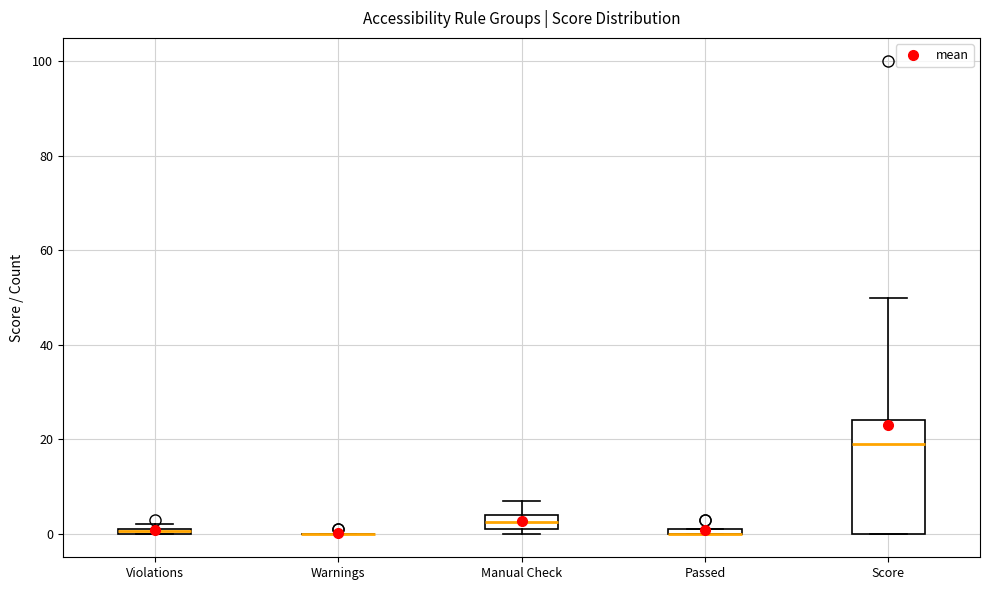

Comparing the boxes themselves (not the whiskers), which one is the tallest?

Score